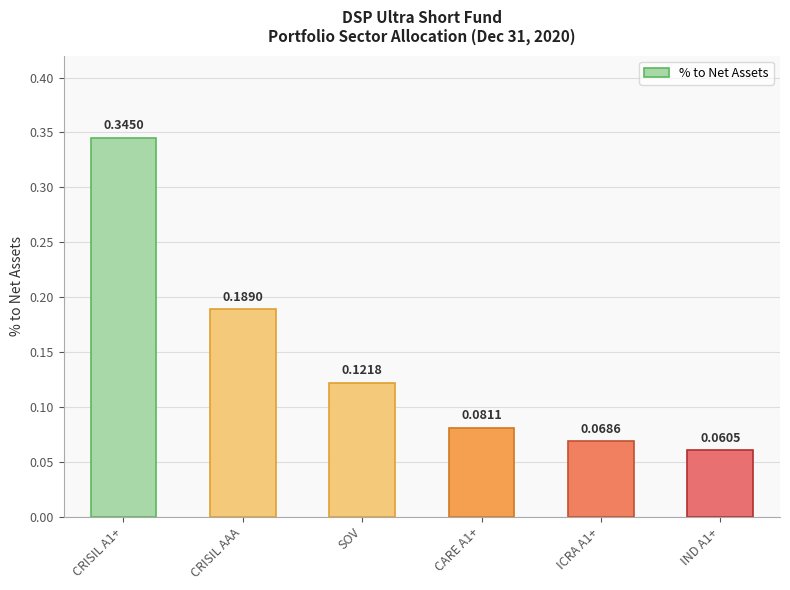

Rank the categories by value from highest to lowest.

CRISIL A1+, CRISIL AAA, SOV, CARE A1+, ICRA A1+, IND A1+